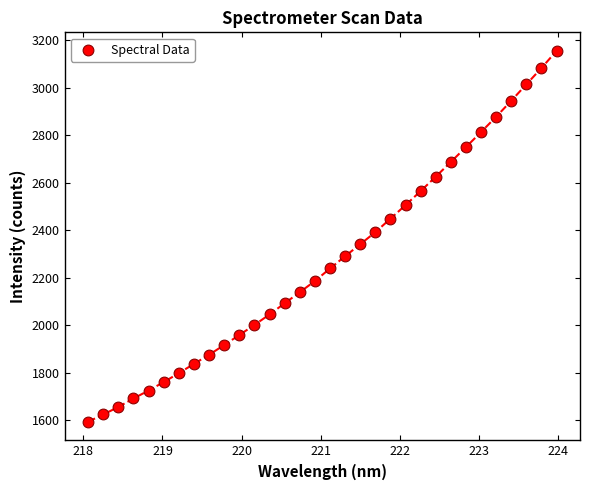

What is the range of X values (max minus min)?

5.9